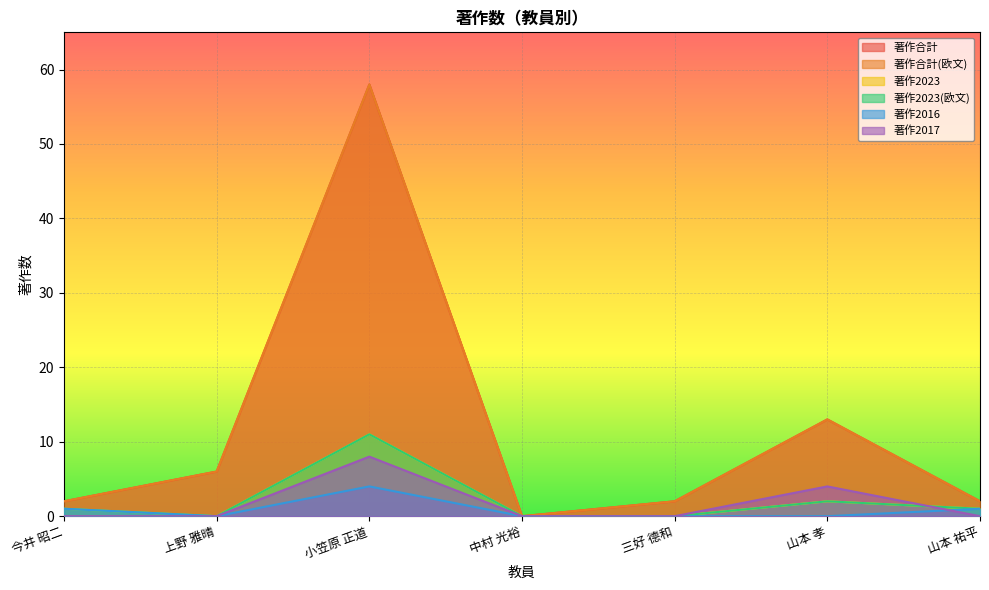

Which series has the largest total across all categories?

著作合計